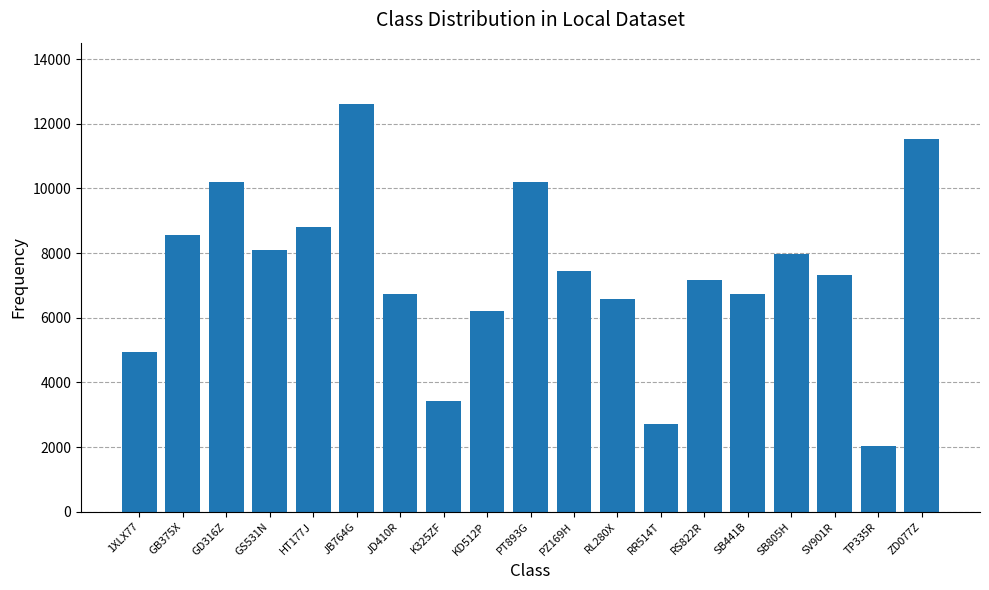

The value at RS822R is 11357. True or false?

False